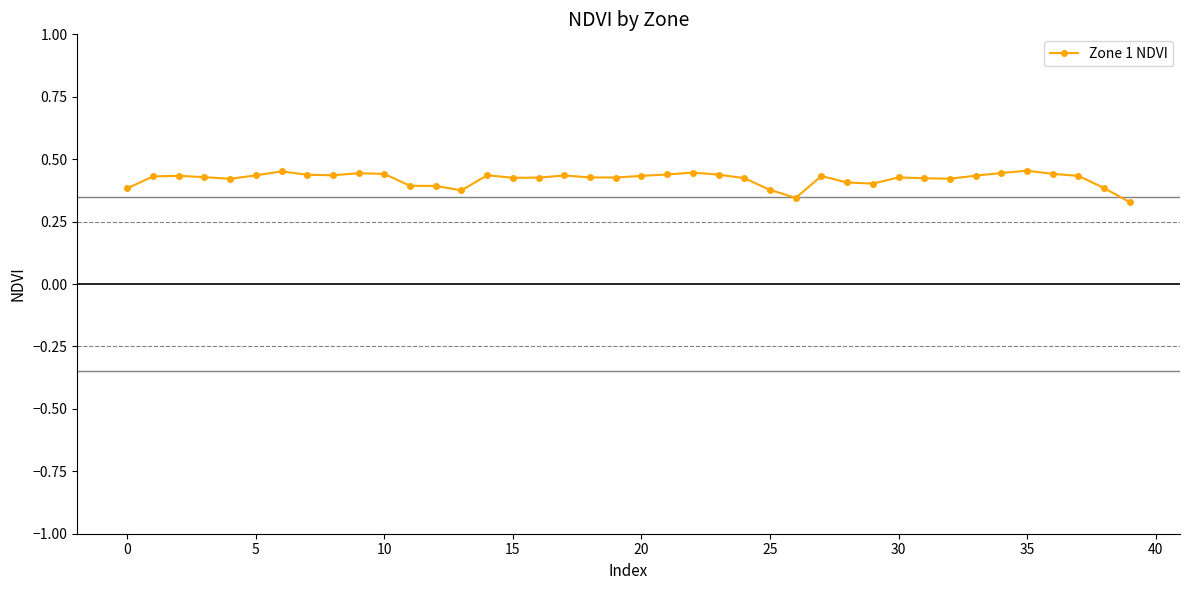

What is the sum of all values?

16.8